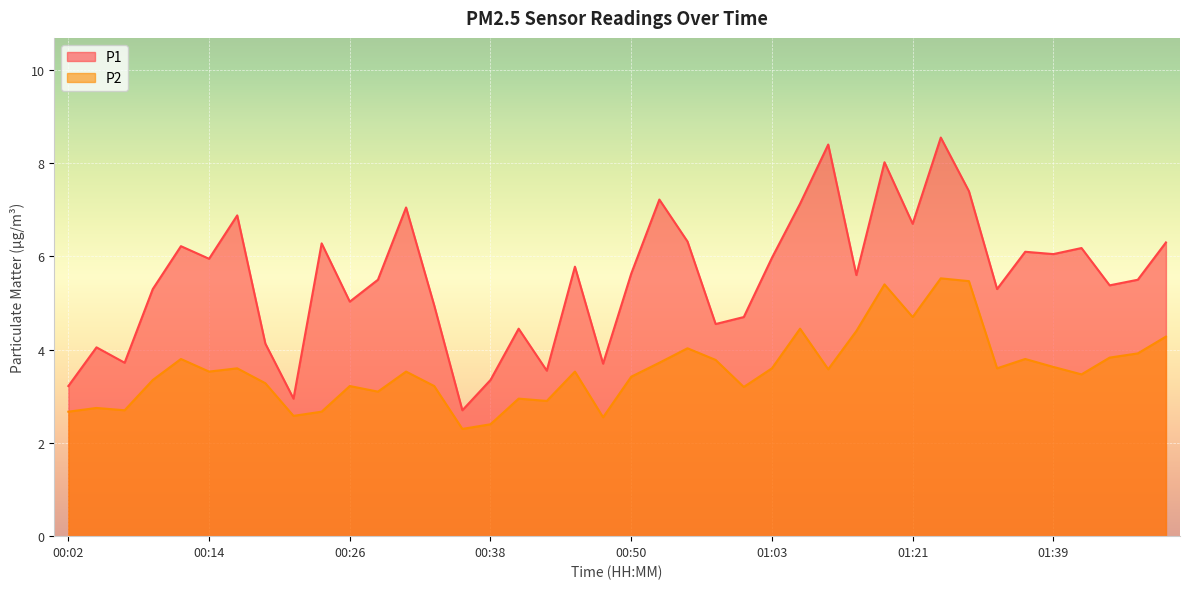

Does the chart display data point markers on the line(s)?

No